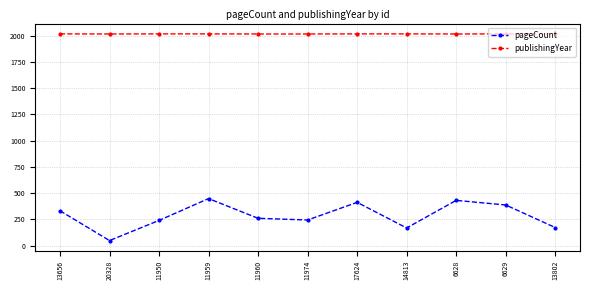

Where is the first local minimum for pageCount?

20328